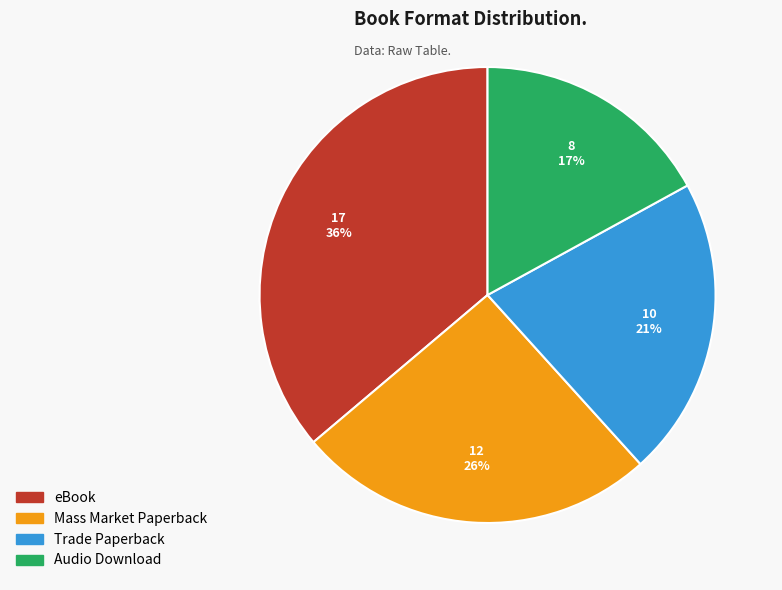

Does any single category account for the majority?

No